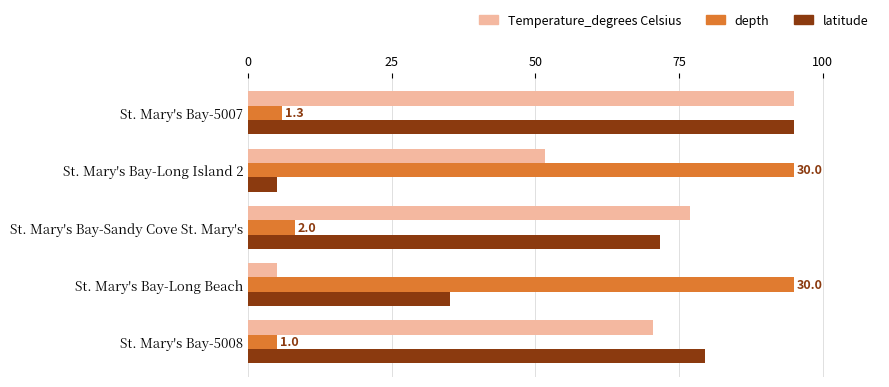

What is the difference between the maximum and minimum values in the latitude series?

90.0